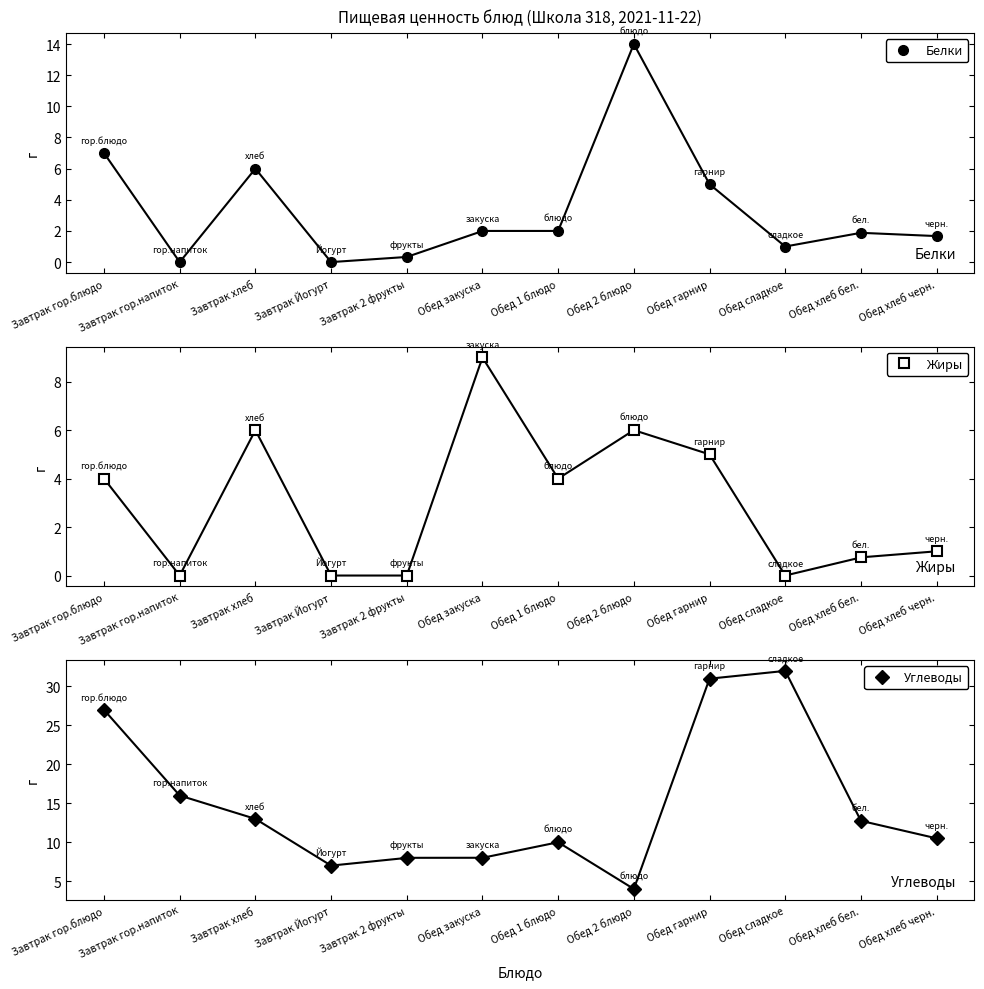

What is the approximate value of Углеводы at Обед закуска?

8.0